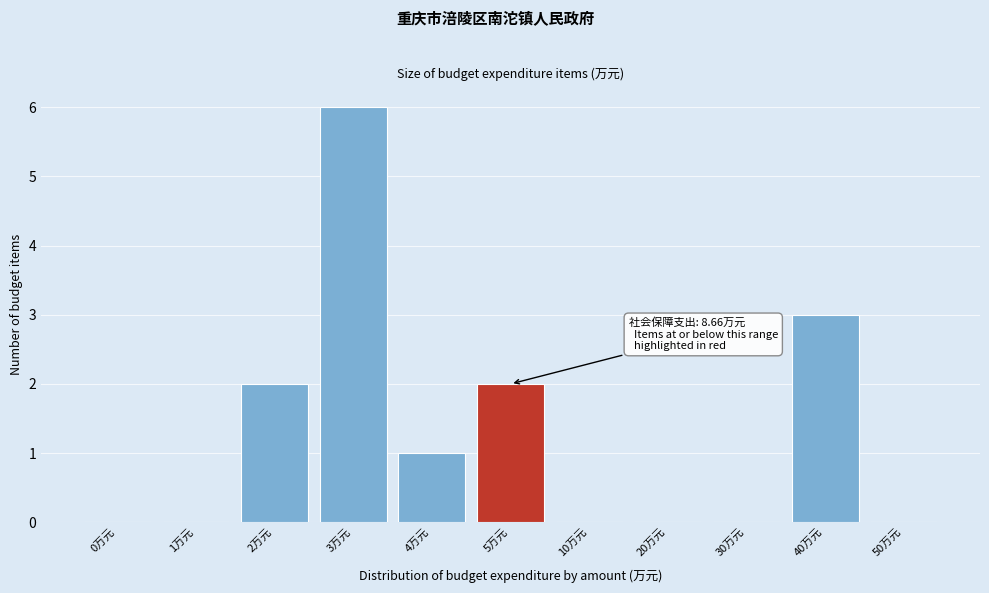

Reading left to right, list all the values displayed in this chart.

0万元=0	1万元=0	2万元=2	3万元=6	4万元=1	5万元=2	10万元=0	20万元=0	30万元=0	40万元=3	50万元=0